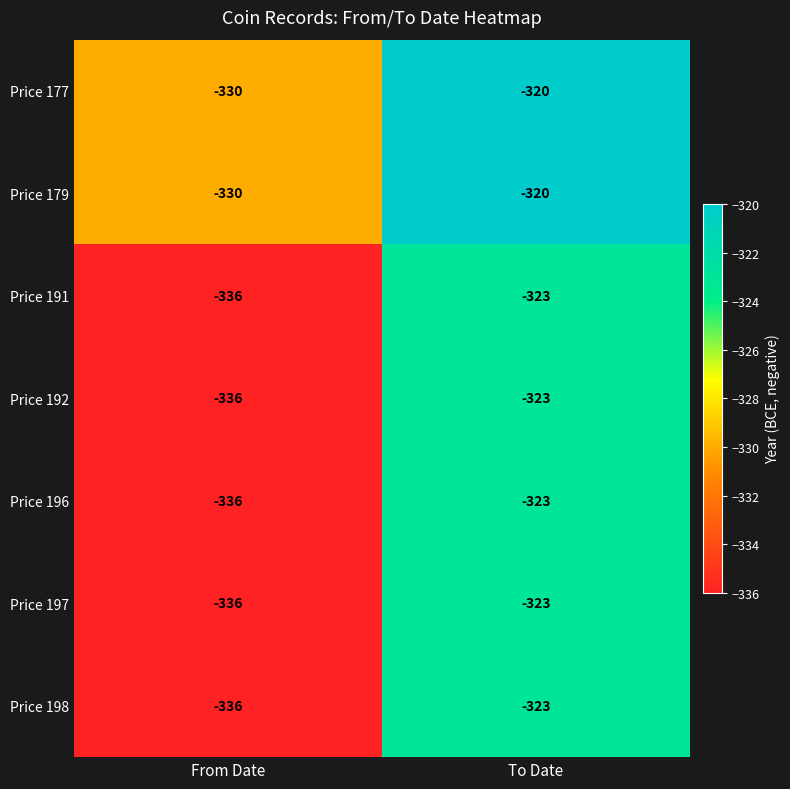

Reading left to right, list all the values displayed in this chart.

Price 177: -330	-320
Price 179: -330	-320
Price 191: -336	-323
Price 192: -336	-323
Price 196: -336	-323
Price 197: -336	-323
Price 198: -336	-323